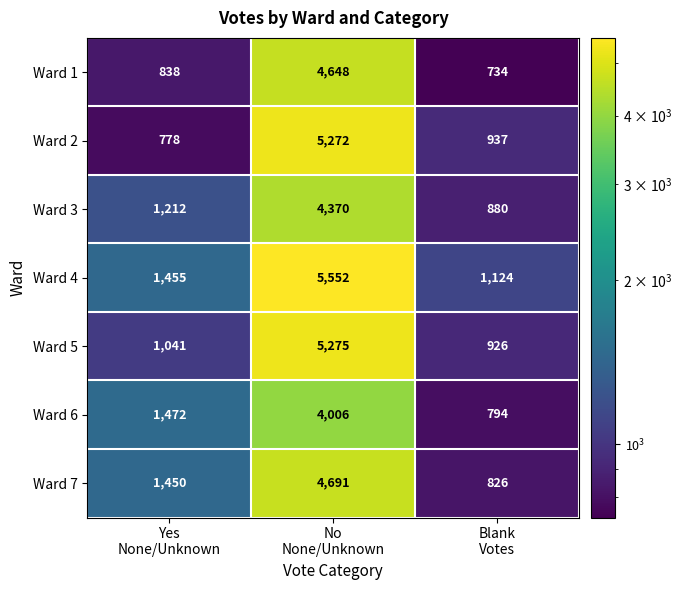

Which series changed the most between No
None/Unknown and Blank
Votes?

Ward 4